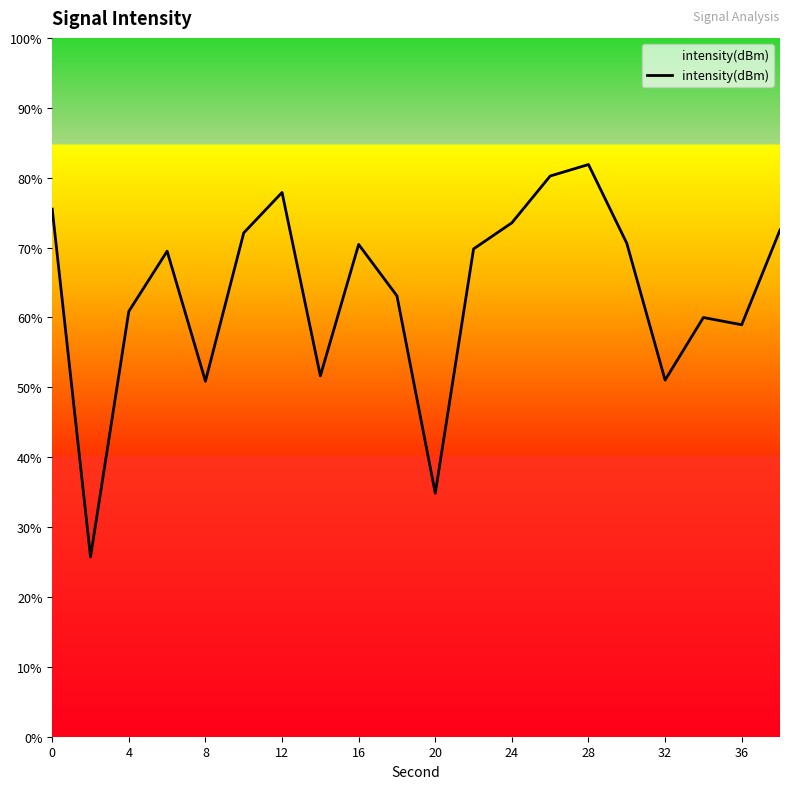

What is the difference between the maximum and minimum values?

56.1